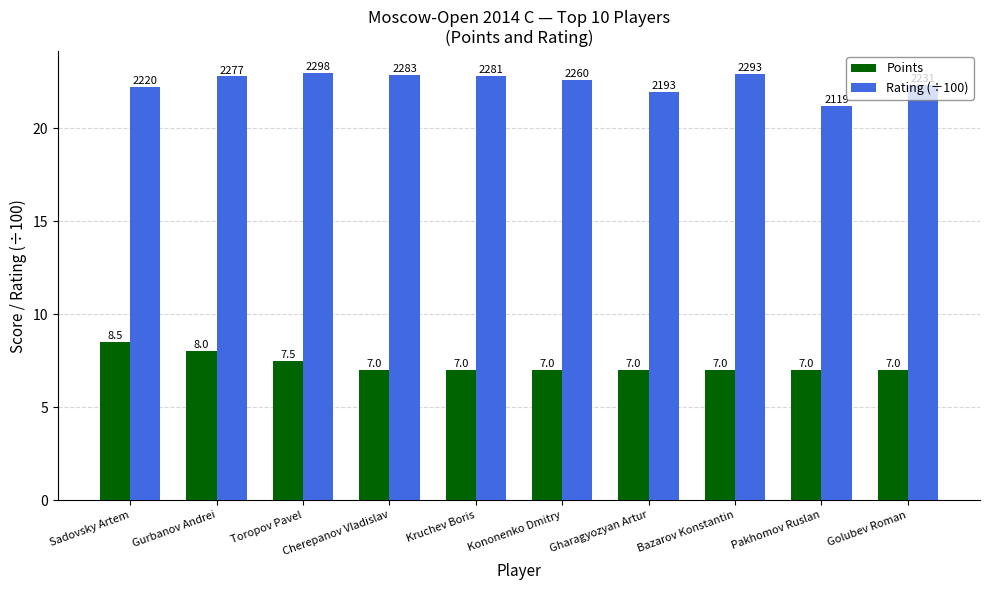

What is the label of the 4th bar from the left?

Cherepanov Vladislav